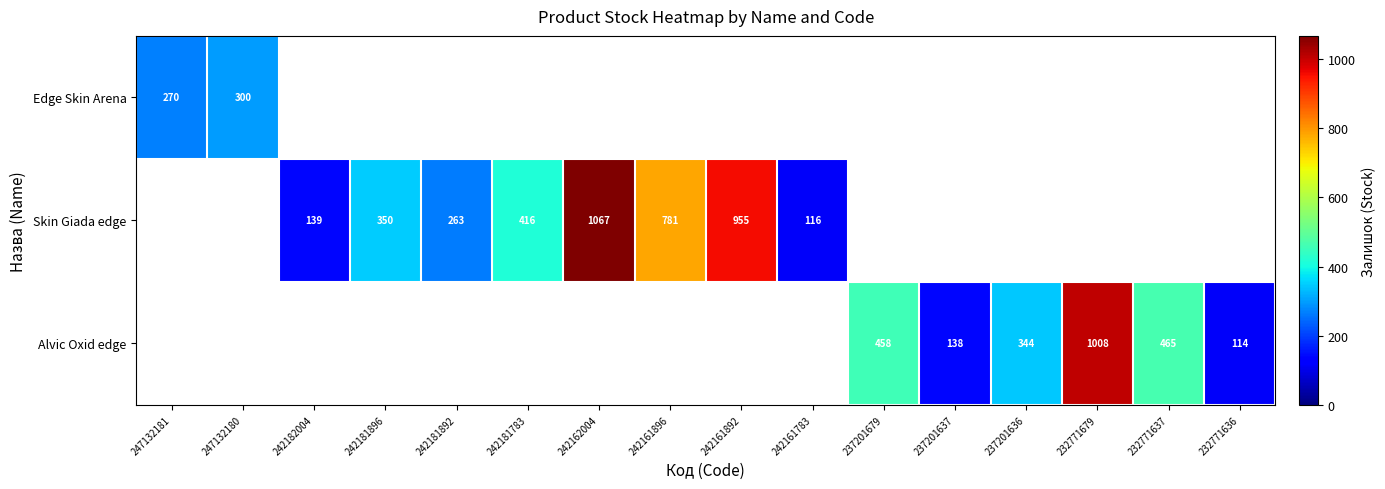

How many categories are shown in the chart?

16